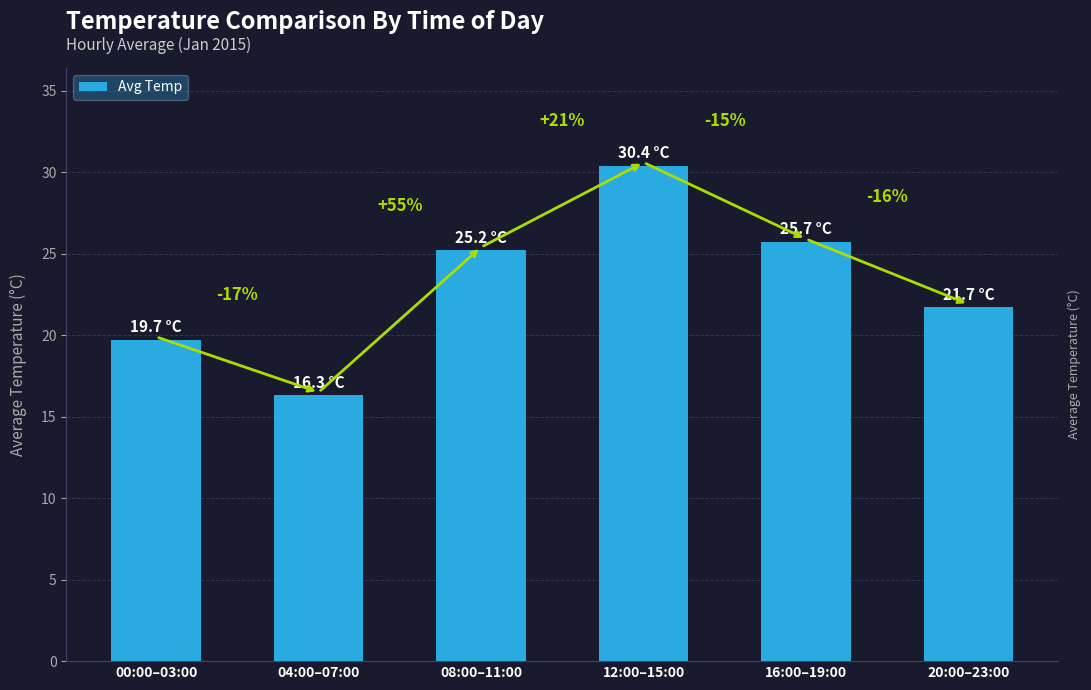

What is the difference between the maximum and minimum values?

14.1